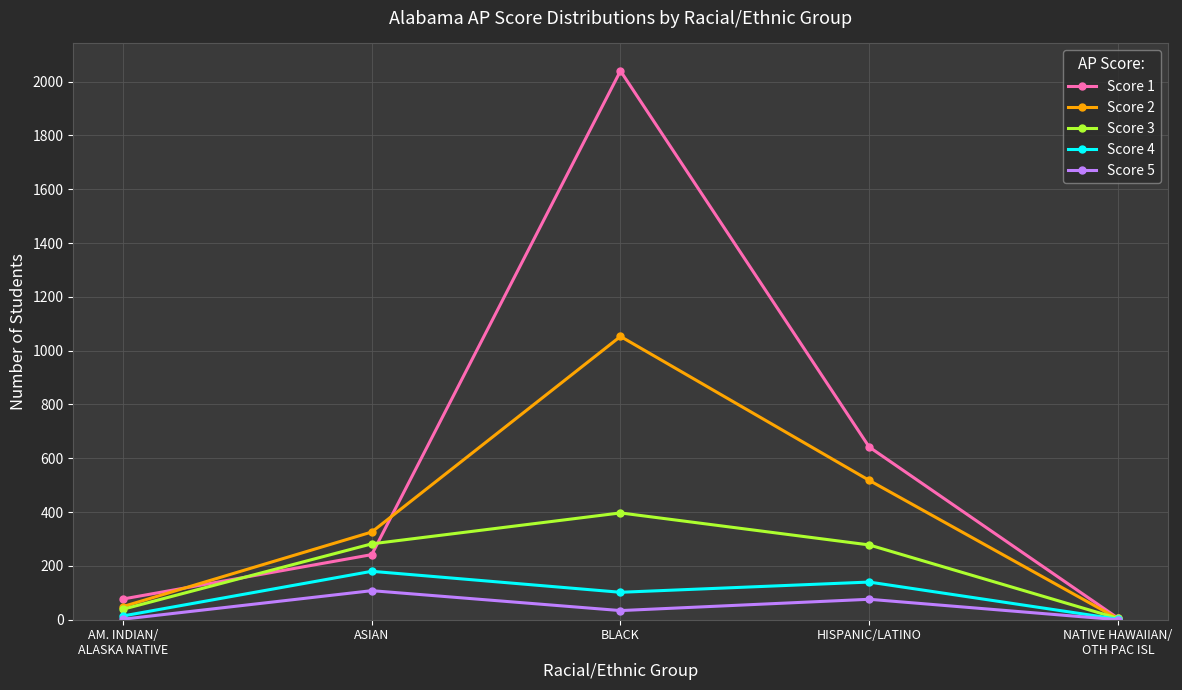

In Score 3, how many points are higher than both neighbors (excluding endpoints)?

1